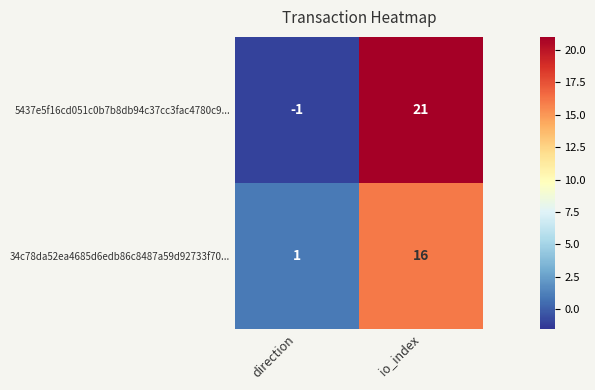

At which category is the sum across all series the highest?

io_index